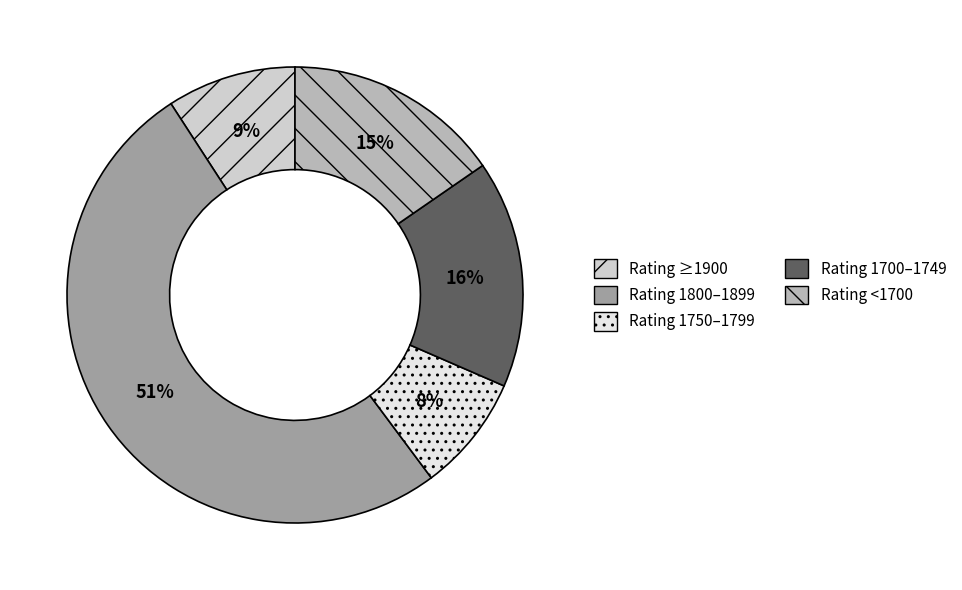

Is the sum of Rating 1750–1799 and Rating 1800–1899 greater than half?

Yes